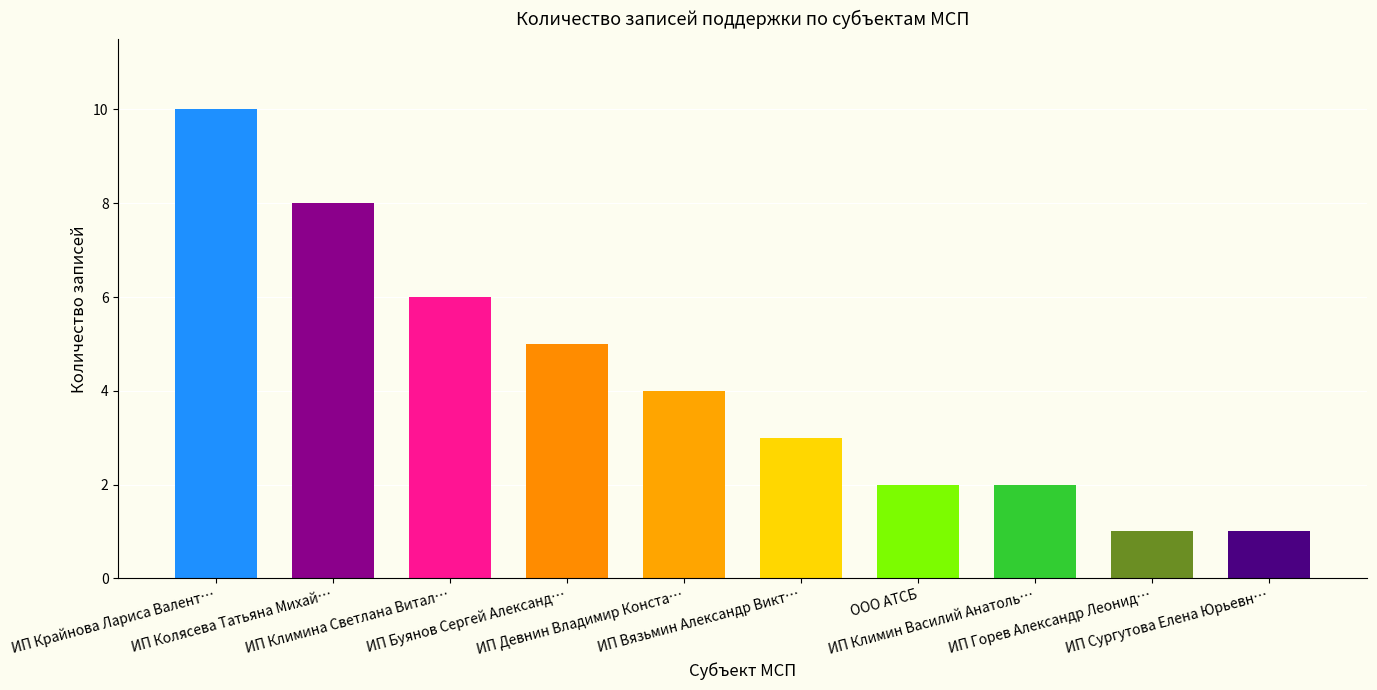

What is the smallest value displayed?

1